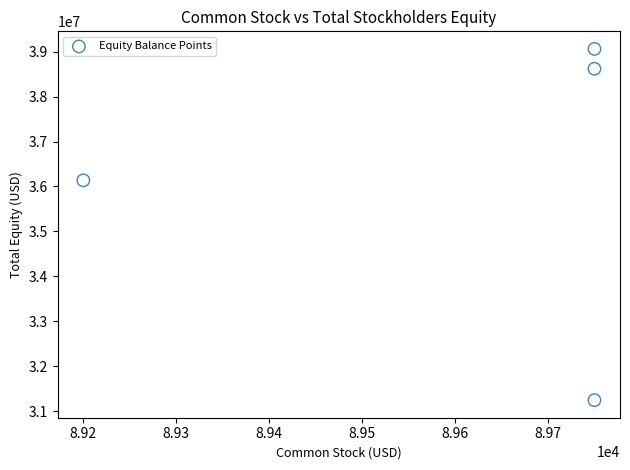

What Y value in the scatter plot is closest to 35153971?

36137040